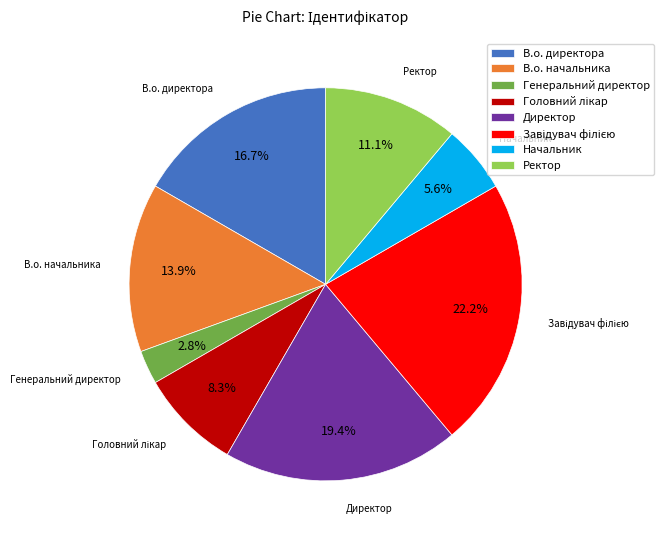

Which has a higher value, Директор or Генеральний директор?

Директор